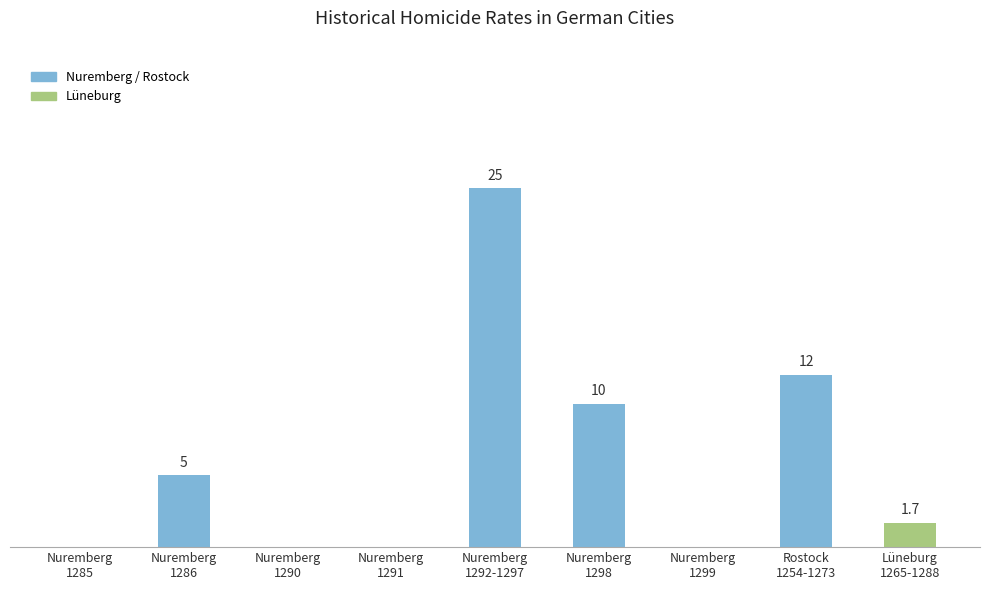

Does the chart contain any negative values?

No